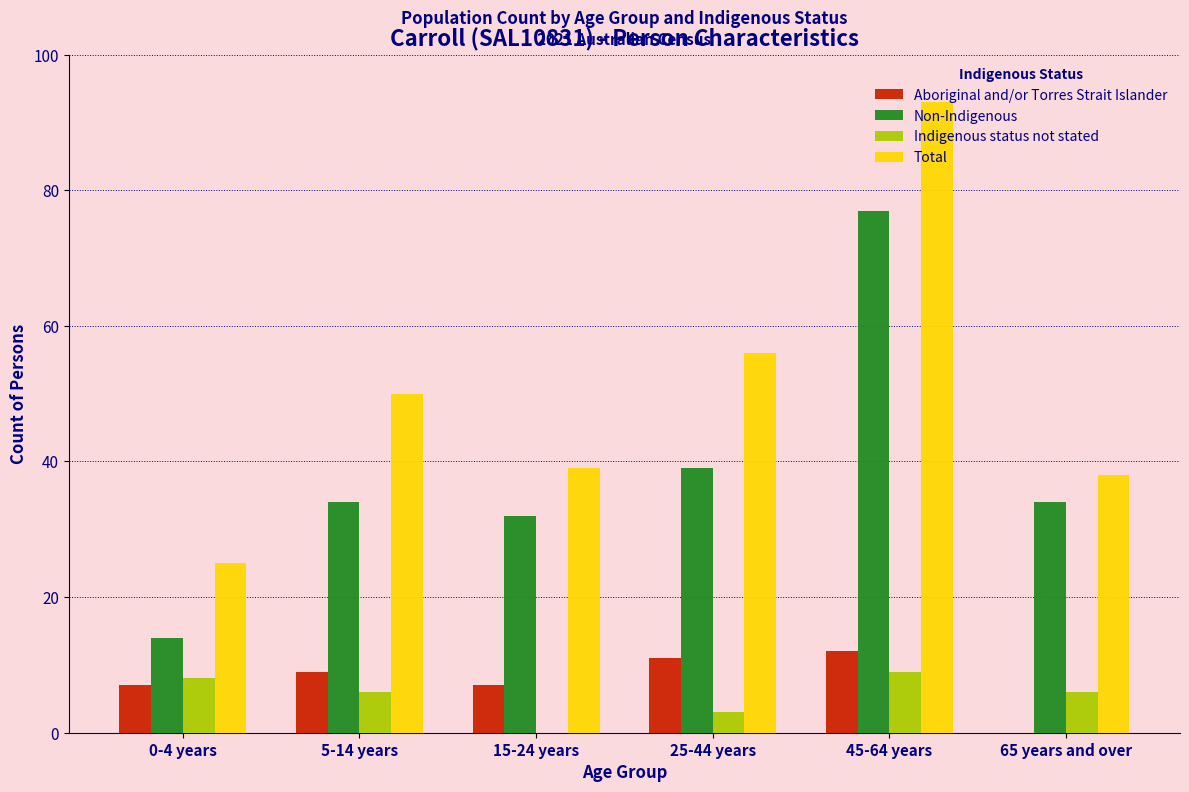

What is the maximum value shown in the chart?

93